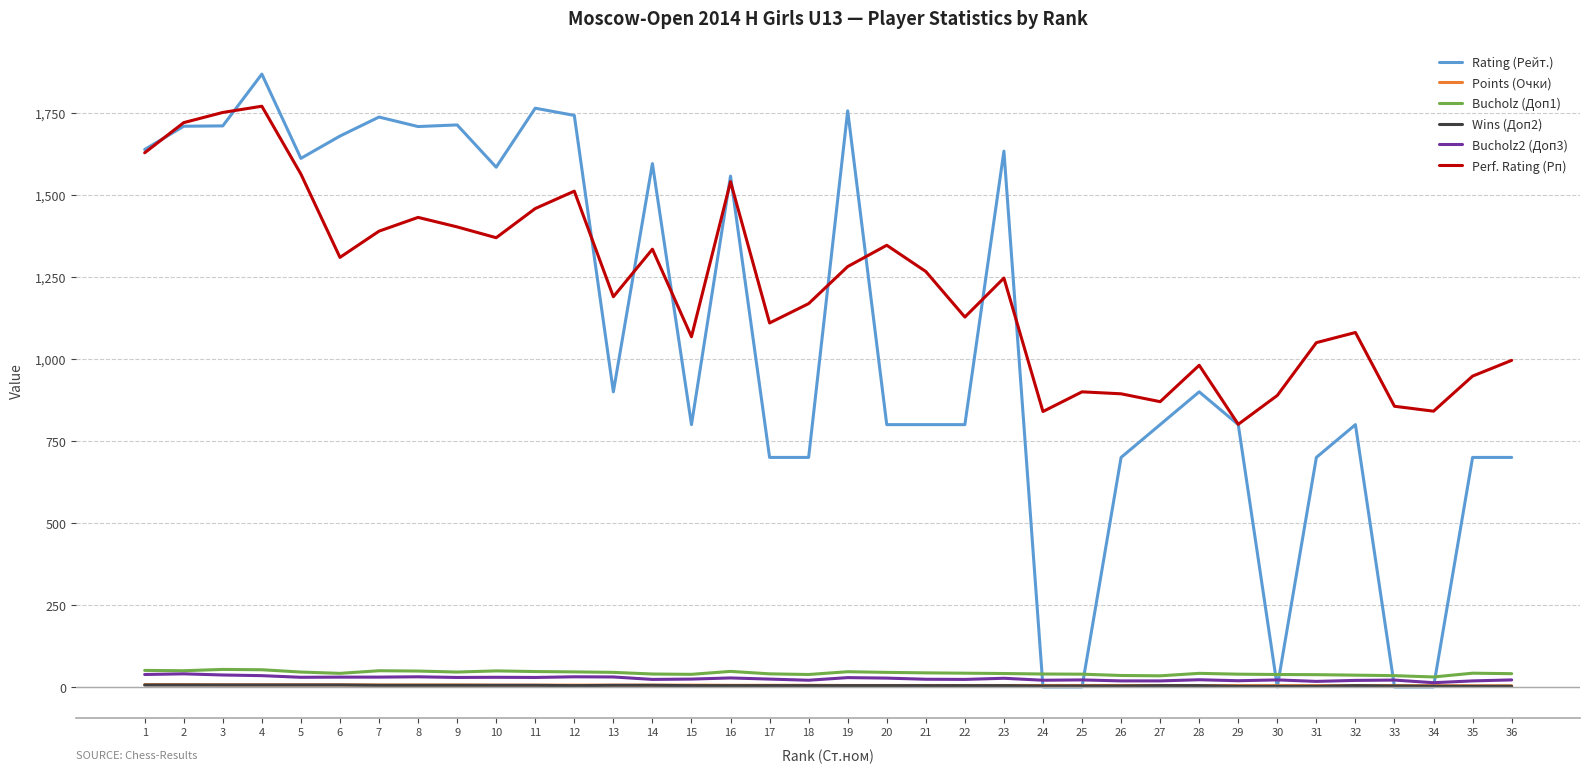

Which series has the largest total across all categories?

Perf. Rating (Рп)